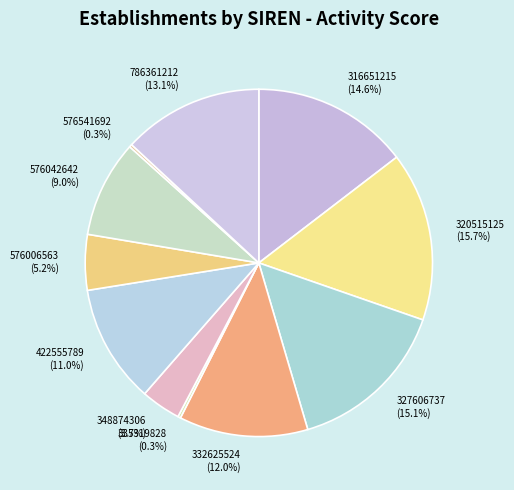

The 327606737 slice represents 7% of the pie. True or false?

False